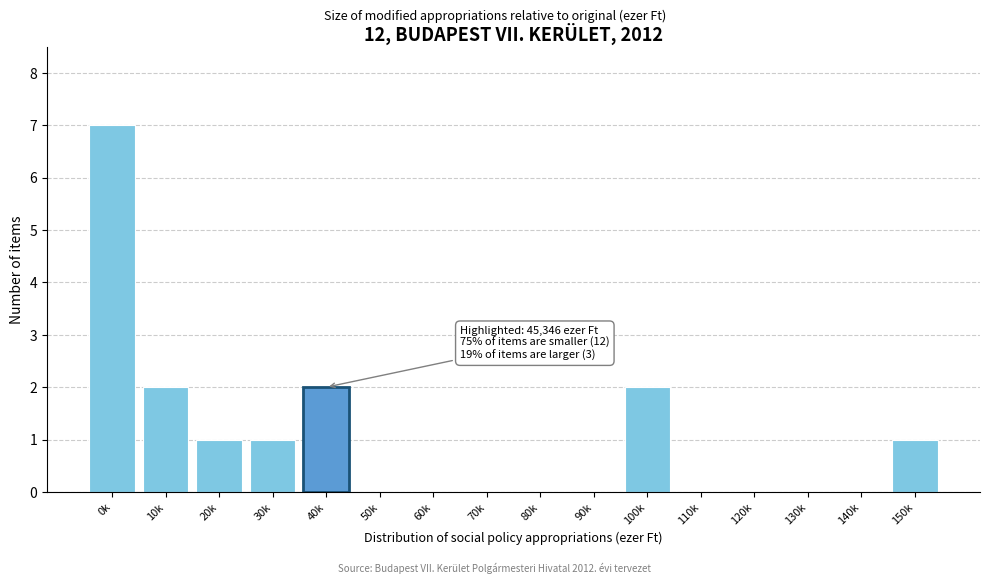

Reading right to left, transcribe all the data shown in this chart.

150k=1	140k=0	130k=0	120k=0	110k=0	100k=2	90k=0	80k=0	70k=0	60k=0	50k=0	40k=2	30k=1	20k=1	10k=2	0k=7